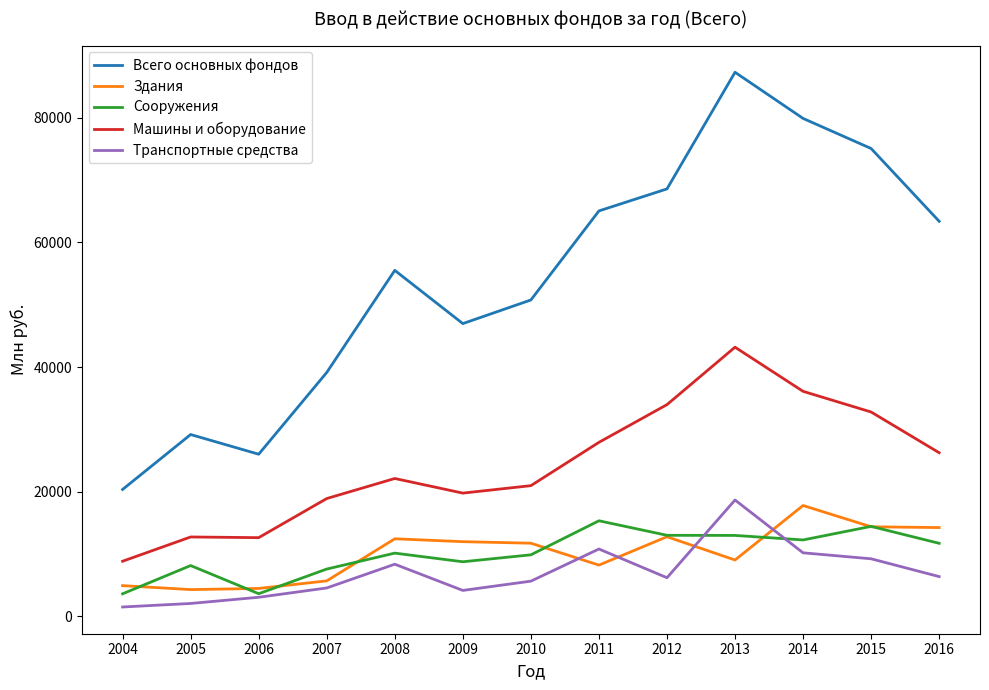

At which category is the sum across all series the highest?

2013